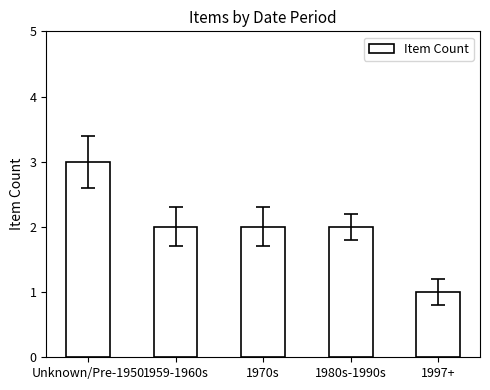

The chart shows a value of 2 at 1970s. True or false?

True